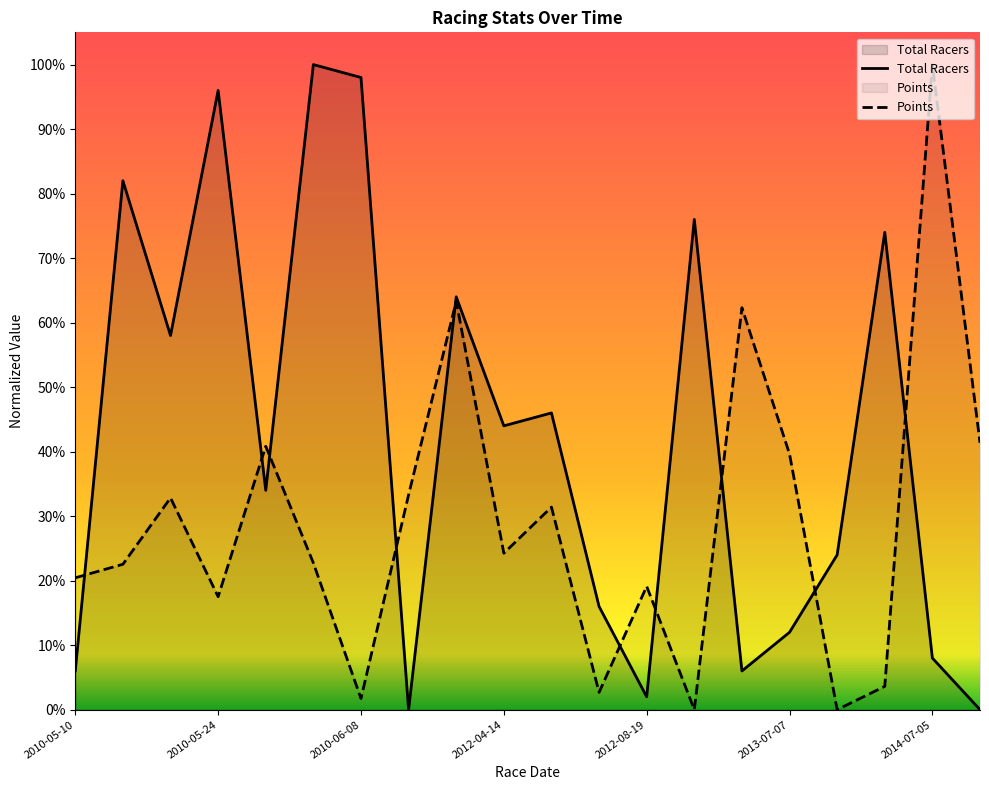

What is the sum of the Total Racers values at 2010-05-11 and 2013-07-07?

0.9